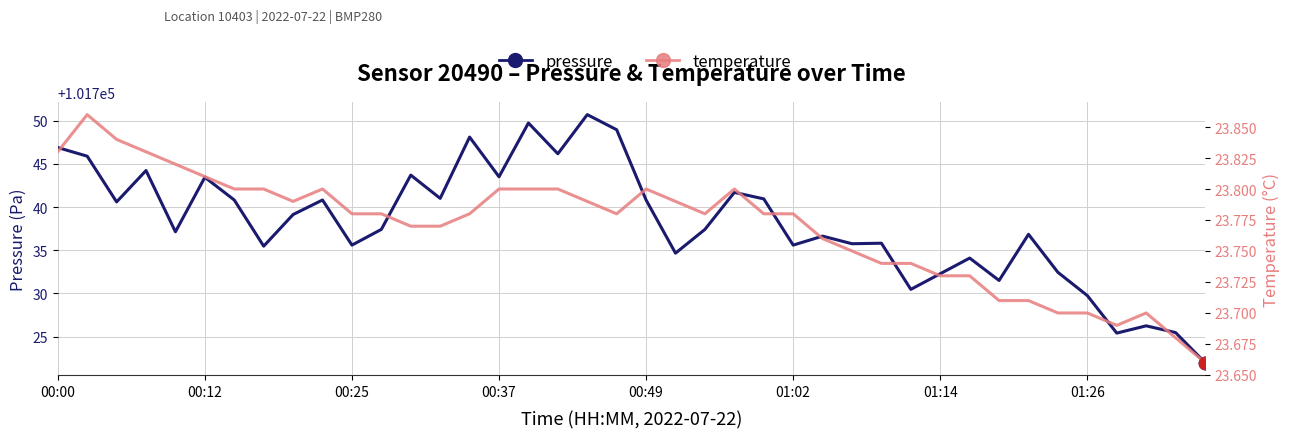

At how many categories does at least one series exceed 9384?

40